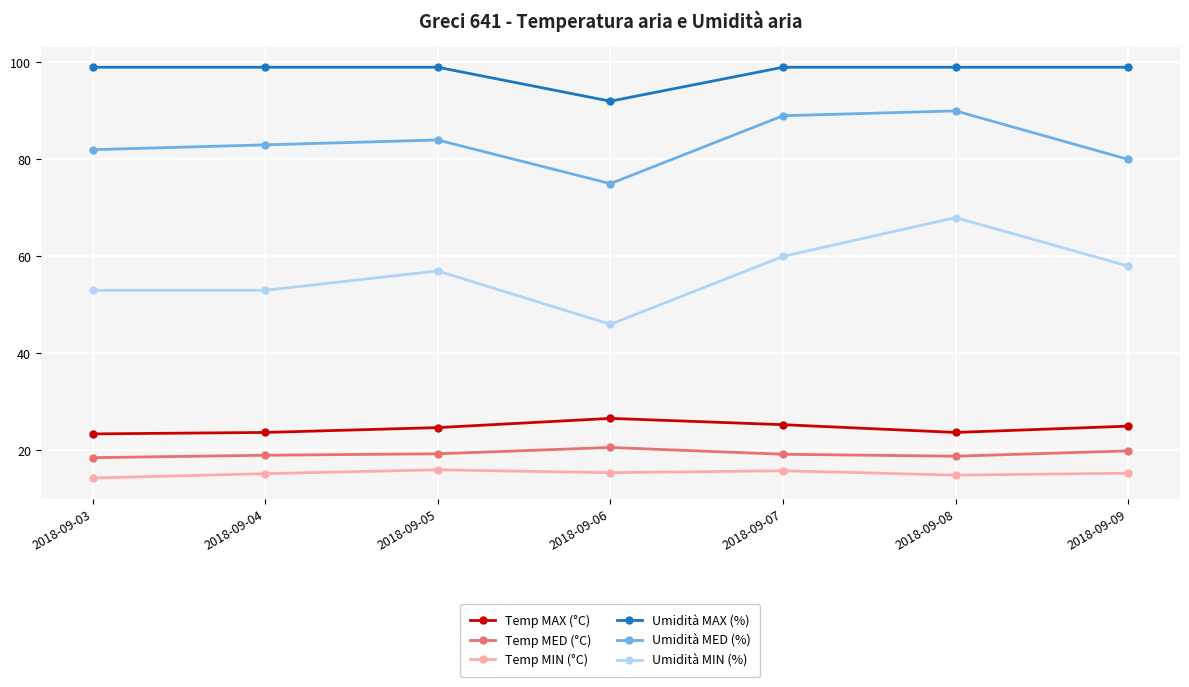

List the series in order of their peak value, highest first.

Umidità MAX (%), Umidità MED (%), Umidità MIN (%), Temp MAX (°C), Temp MED (°C), Temp MIN (°C)